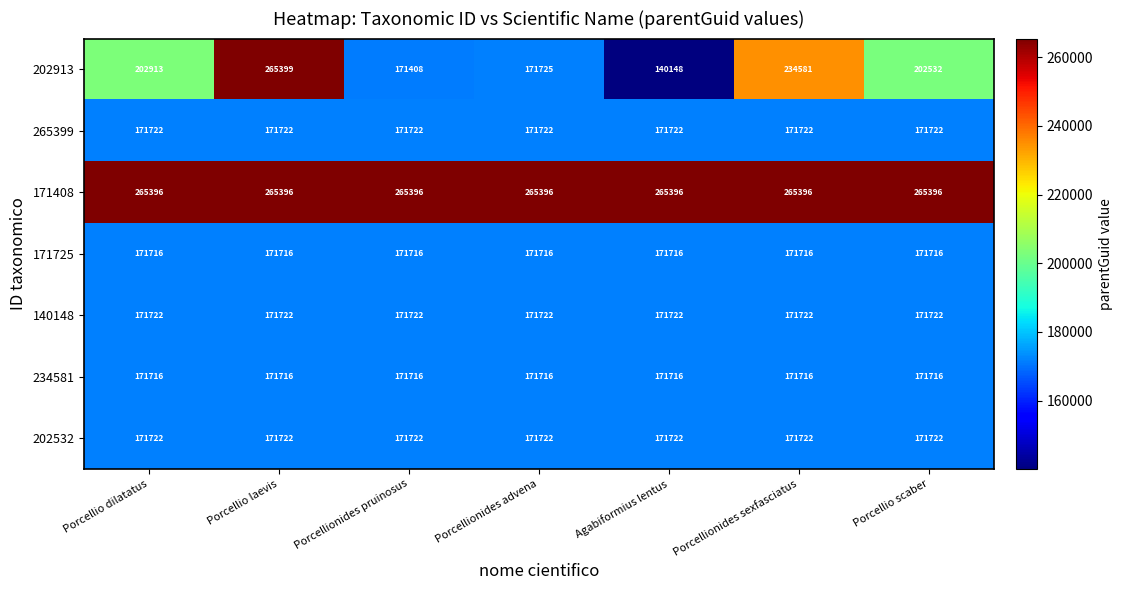

Which series has the largest range (max minus min)?

202913